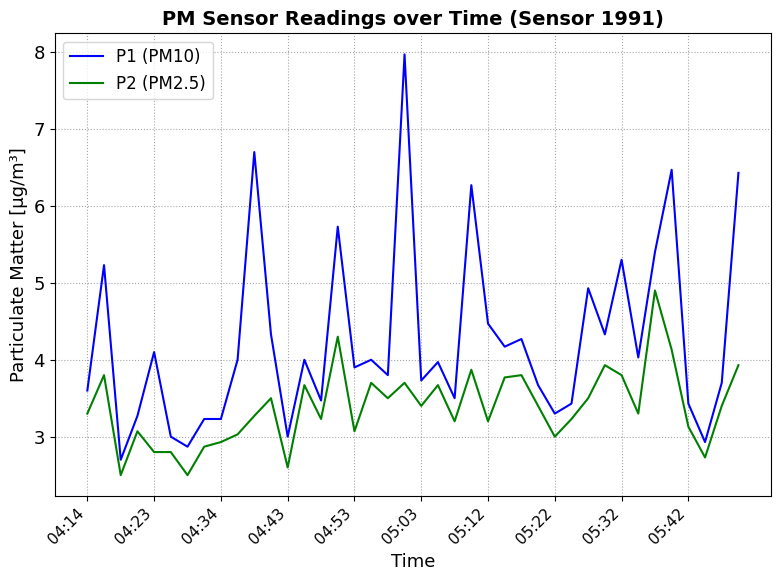

Rank the series by their maximum value, from lowest to highest.

P2 (PM2.5), P1 (PM10)